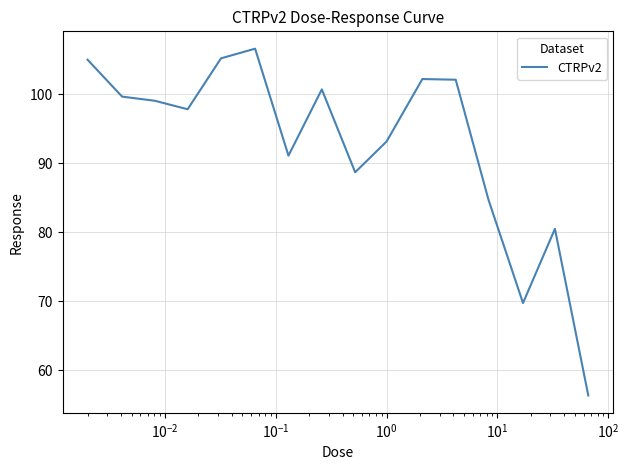

What is the maximum value shown in the chart?

106.6